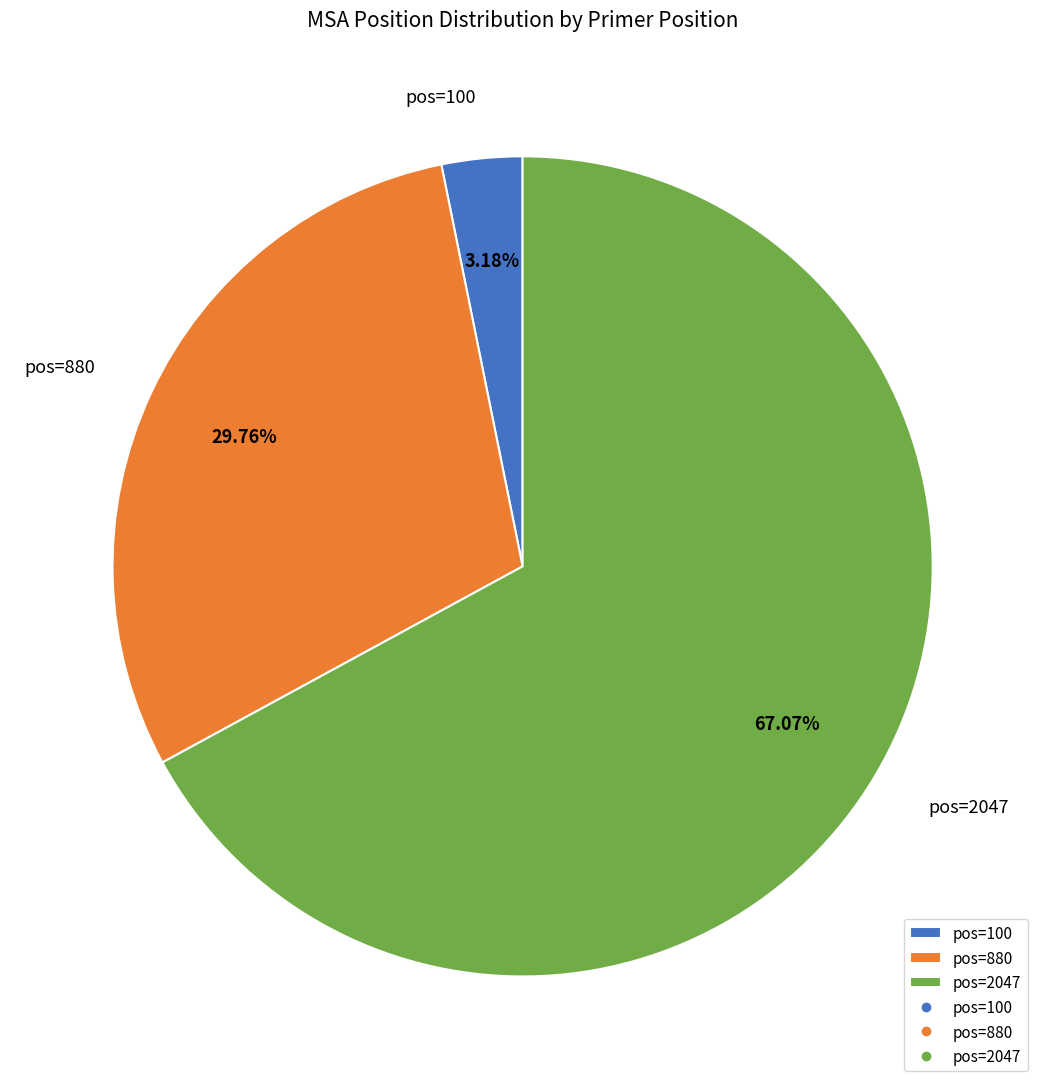

Rank the categories by value from highest to lowest.

pos=2047, pos=880, pos=100